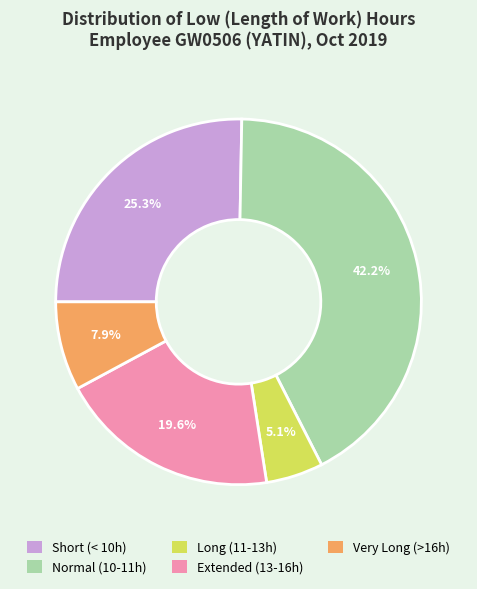

Does any single category account for the majority?

No